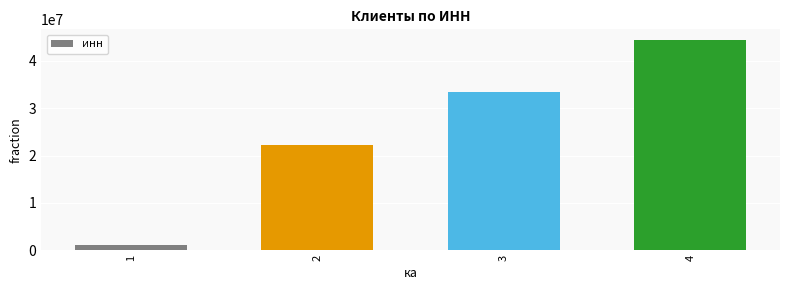

What is the sum of all values?

101111110